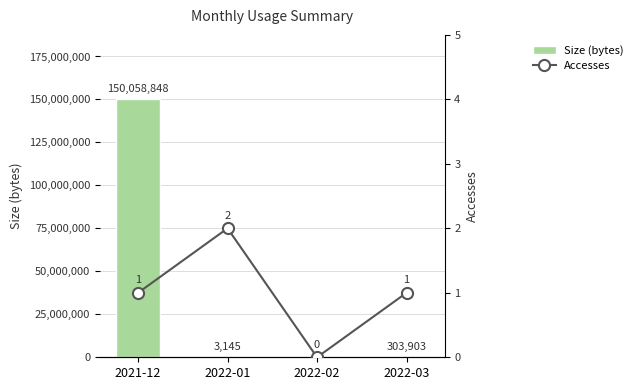

What are all the series names shown in the legend?

Size (bytes), Accesses